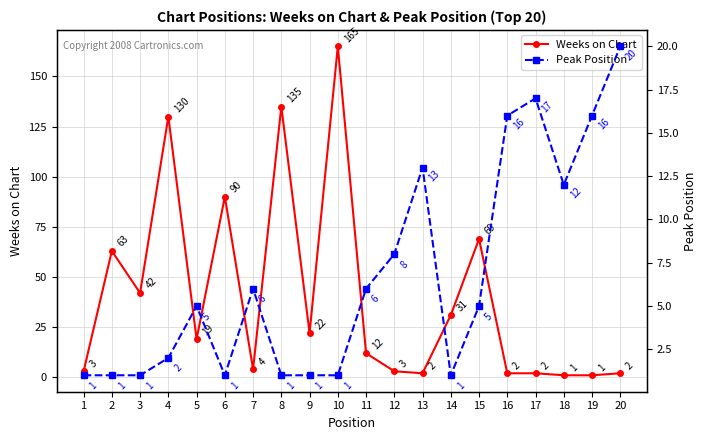

What is the sum of the Weeks on Chart values at 20 and 6?

92